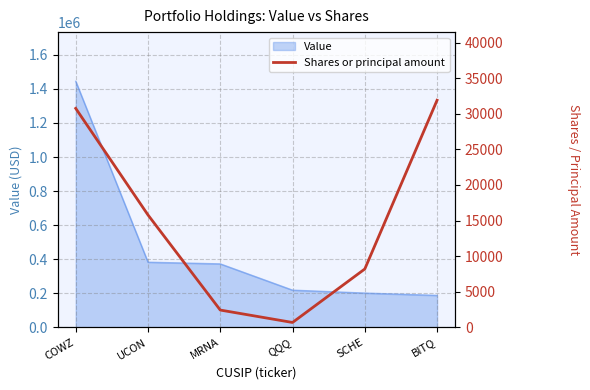

Where does the data first go above 15790?

COWZ